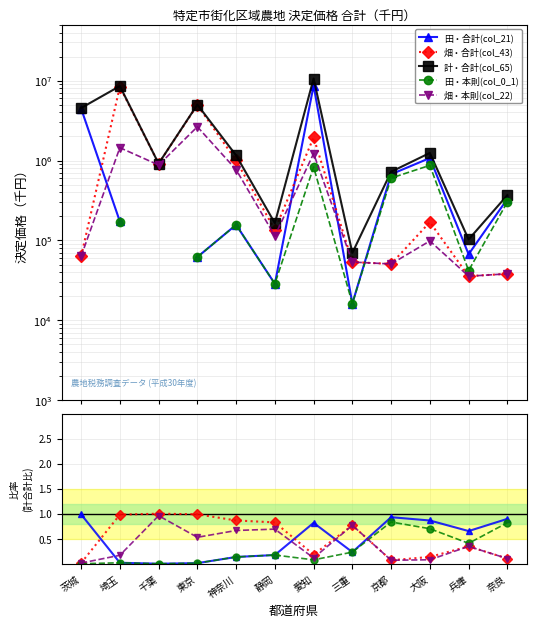

What position from the right is 兵庫?

2